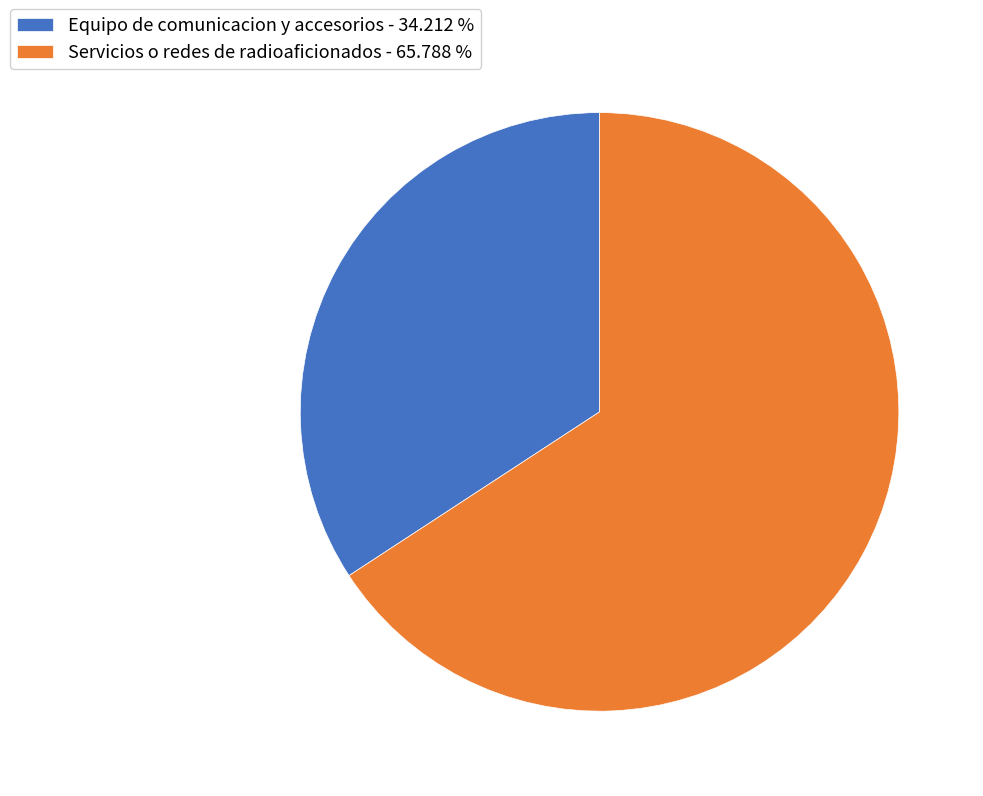

Does Equipo de comunicacion y accesorios - 34.212 % represent more than half of the total?

No